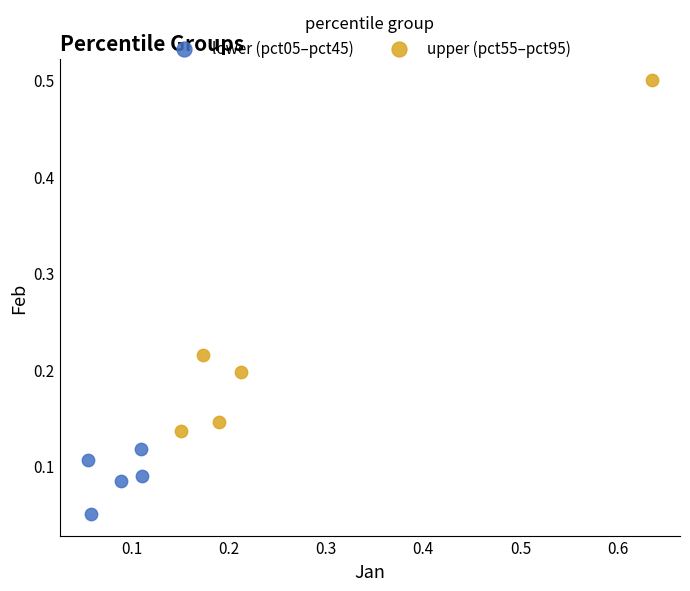

Which series contains the highest Y value?

upper (pct55–pct95)